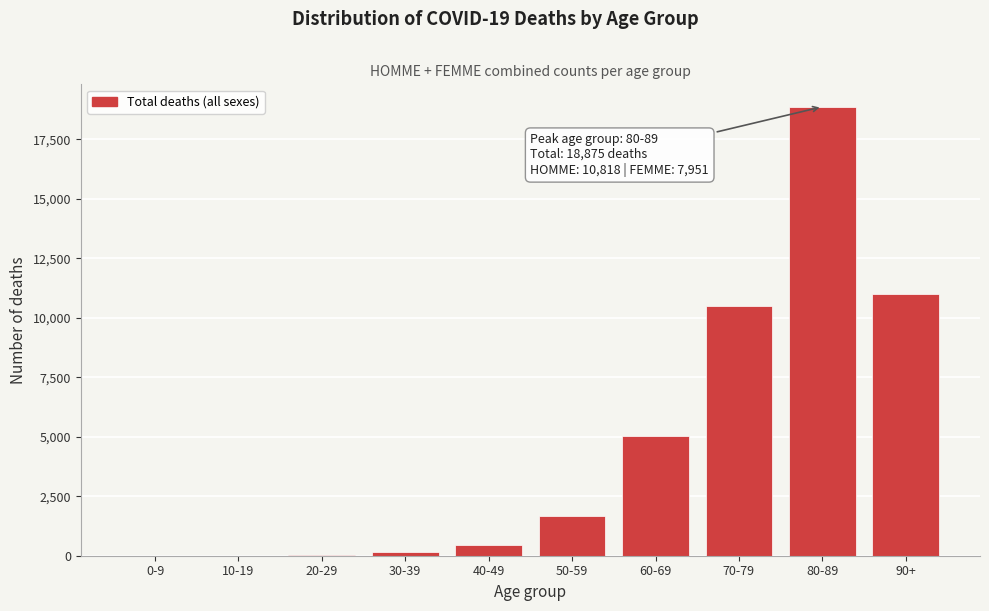

Where is the data nearest to the value 9439?

70-79